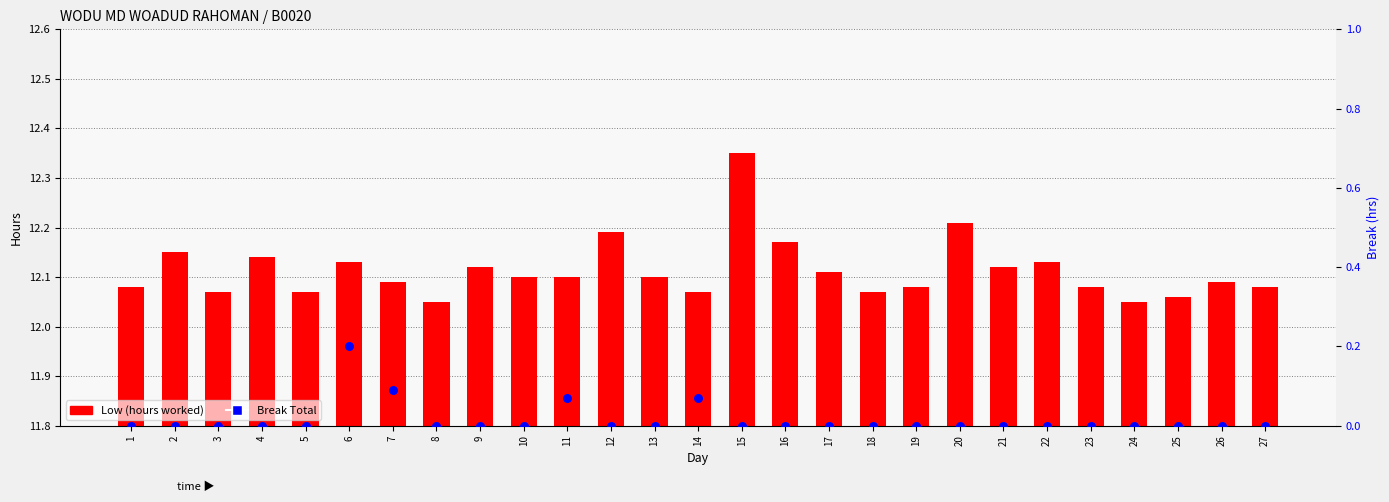

Is the value of Low (hours worked) at 16 greater than the value of Break Total at 8?

Yes